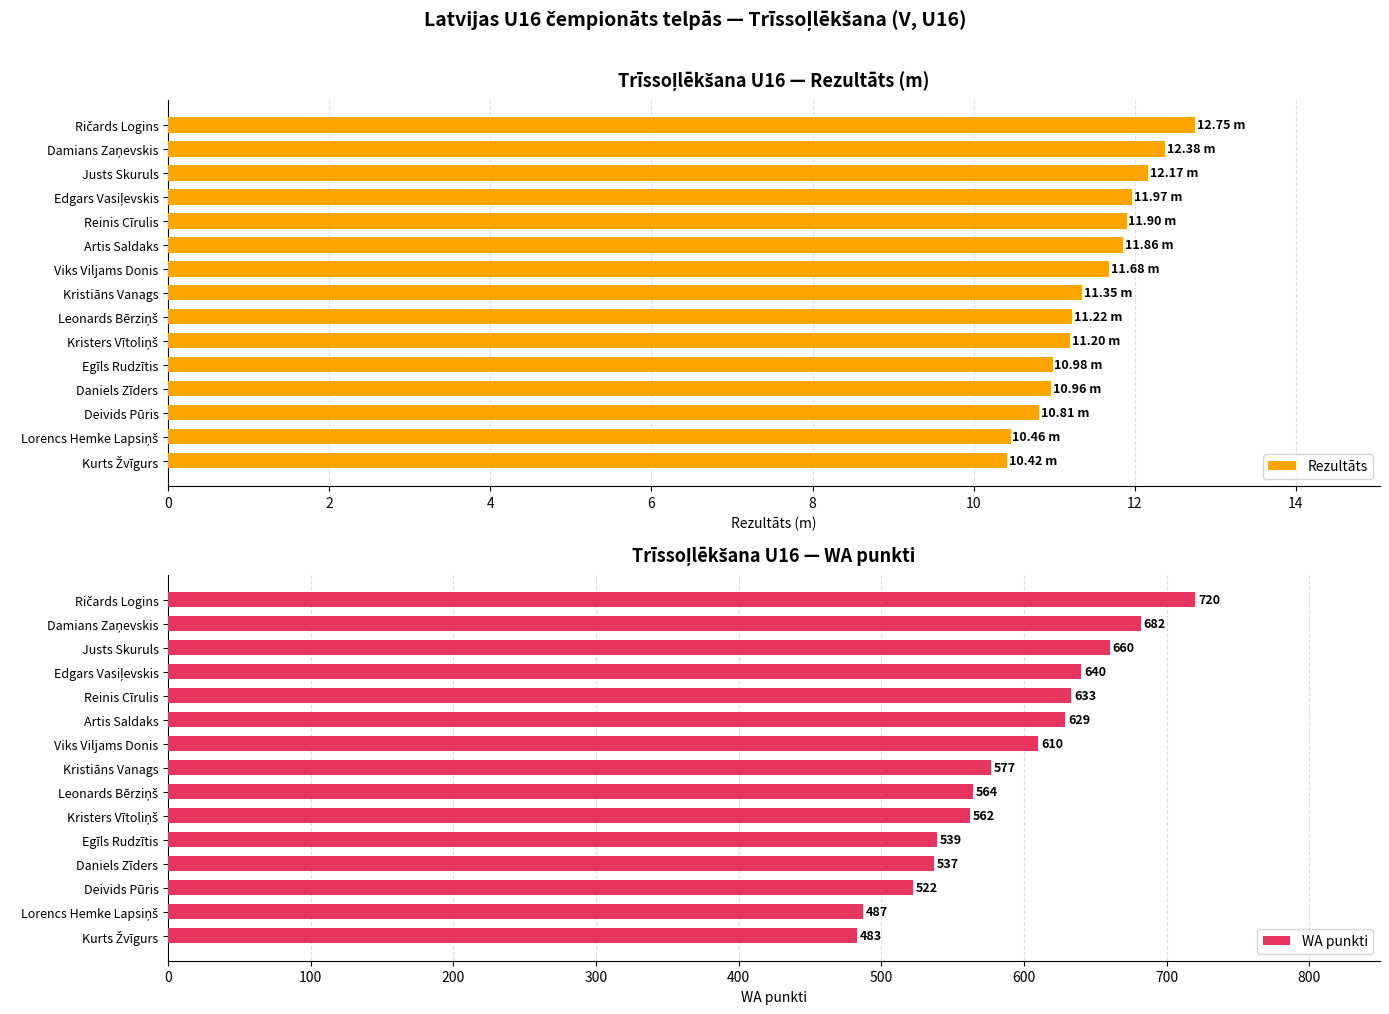

What is the average value of the Rezultāts series?

11.5